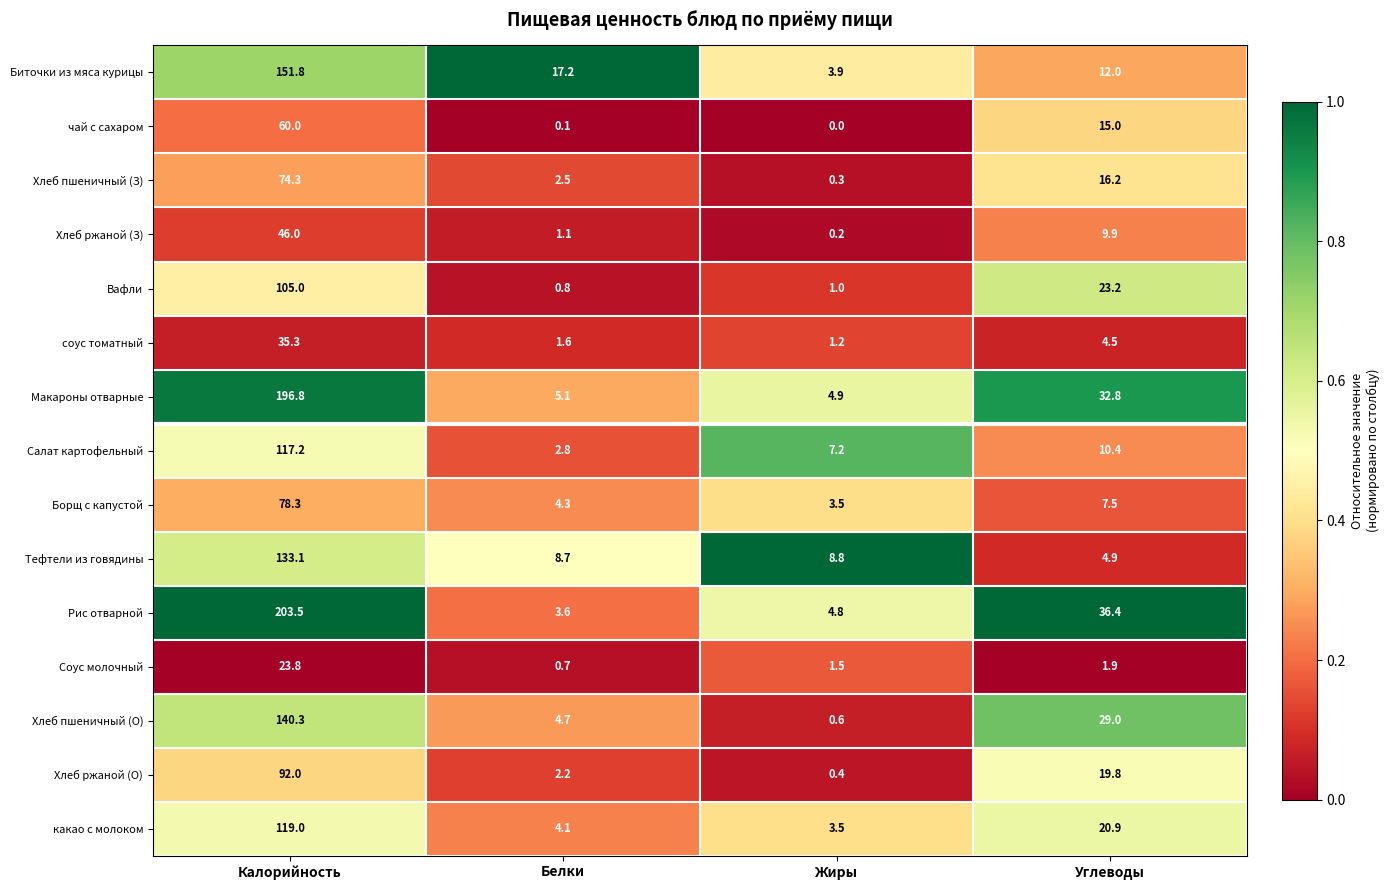

What is the difference between the maximum and second lowest values in the какао с молоком series?

114.9